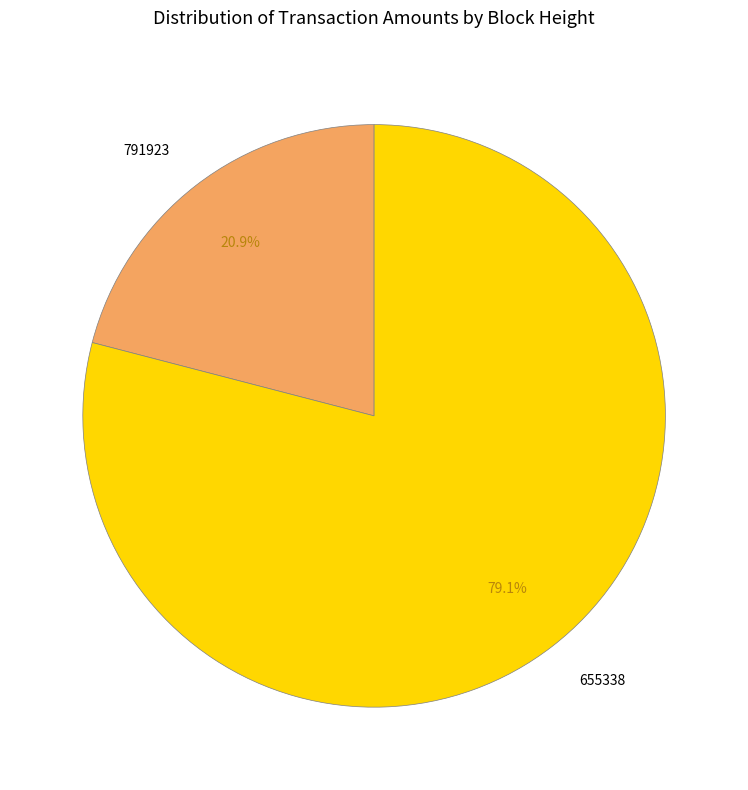

To the nearest percent, what is the average slice percentage?

50%